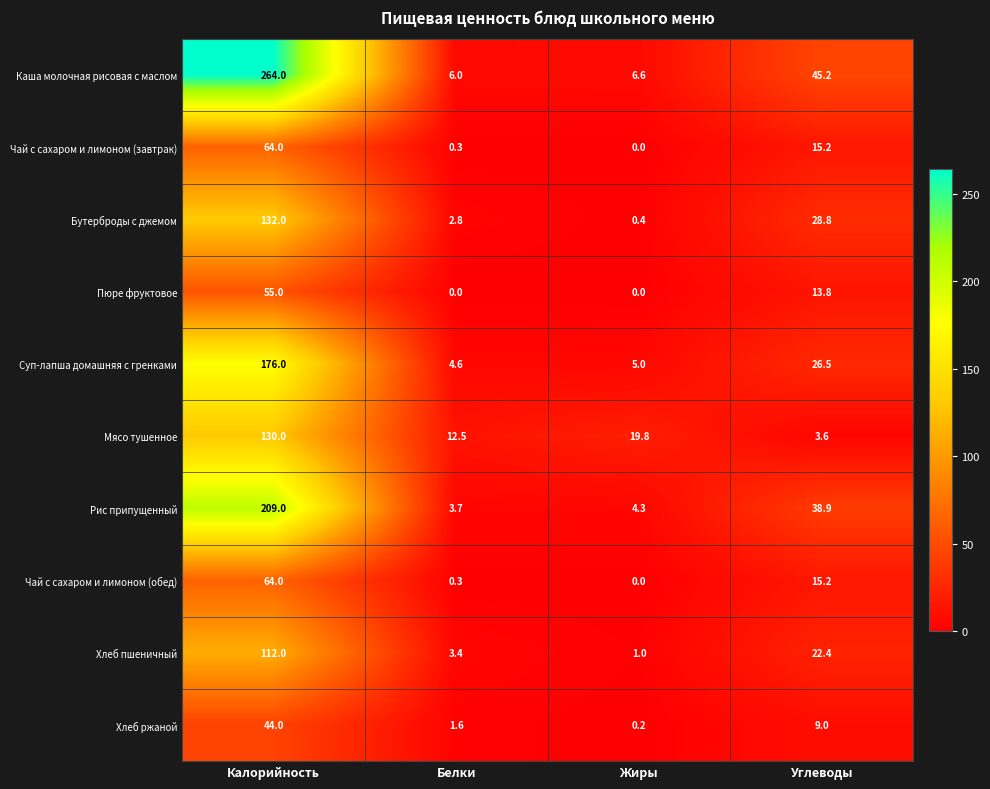

At how many categories does at least one series exceed 42?

2